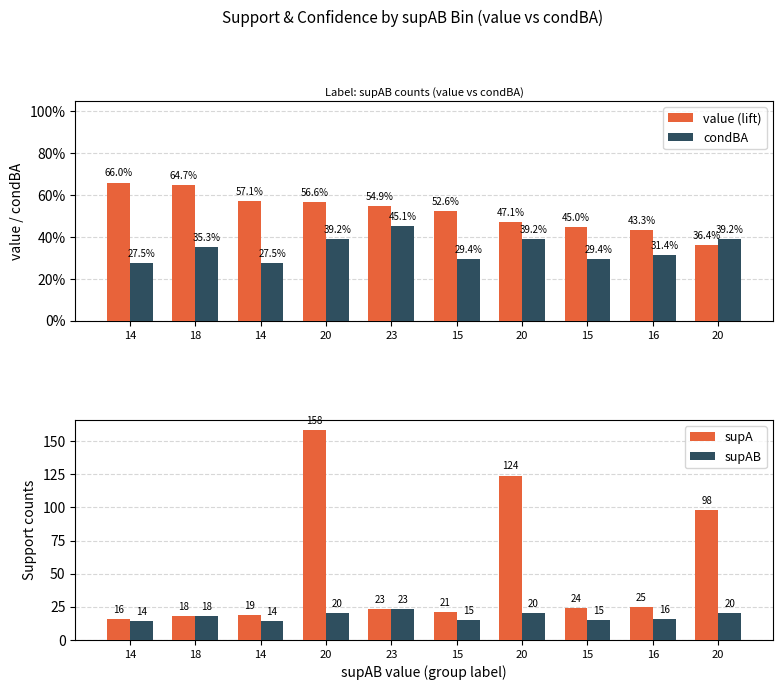

How many data points in supAB are less than 18?

5